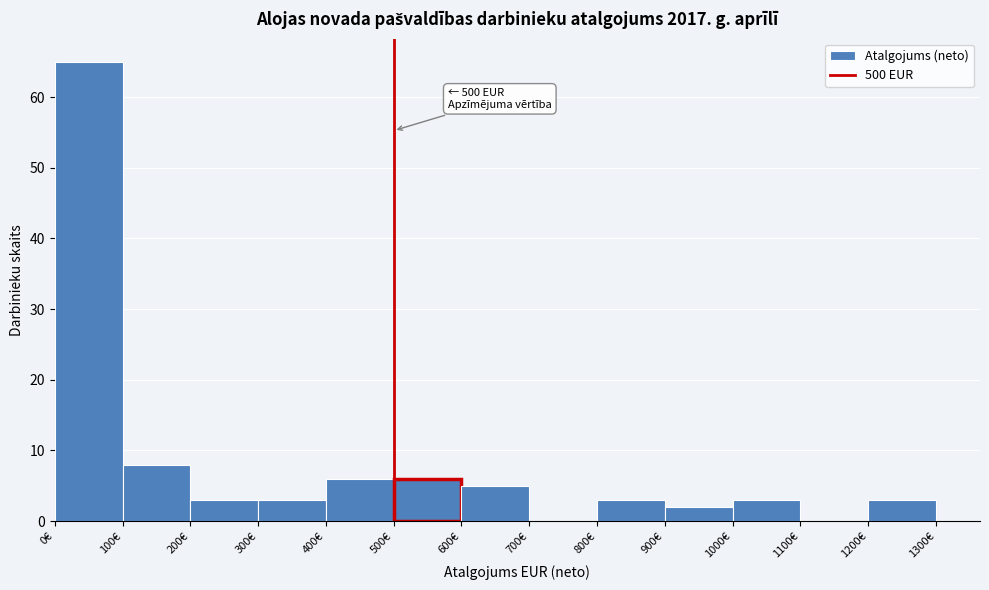

Over which range of the x-axis is the bar tallest?

0 to 100